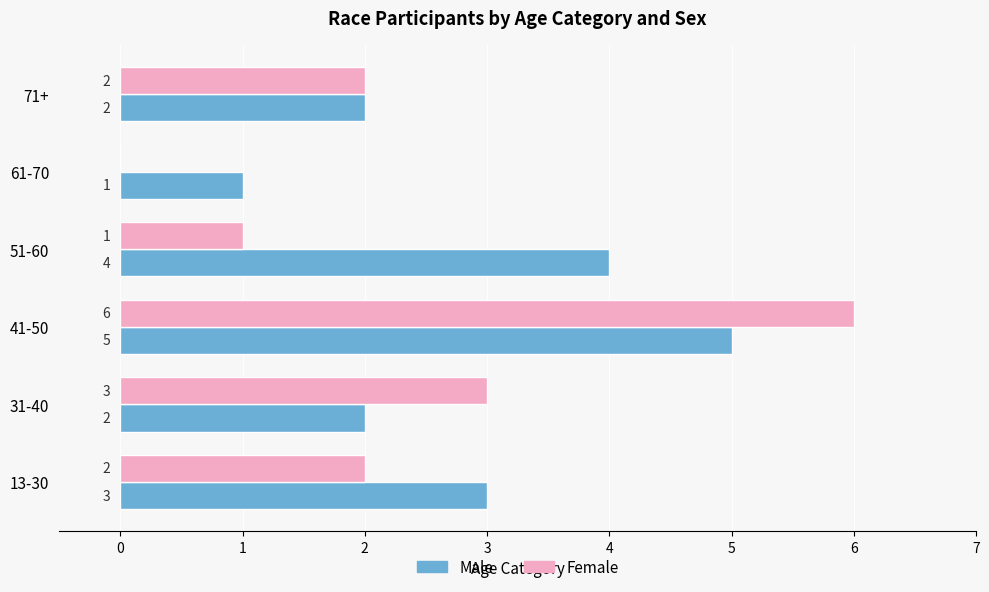

What is the sum of the Male values at 41-50 and 71+?

7